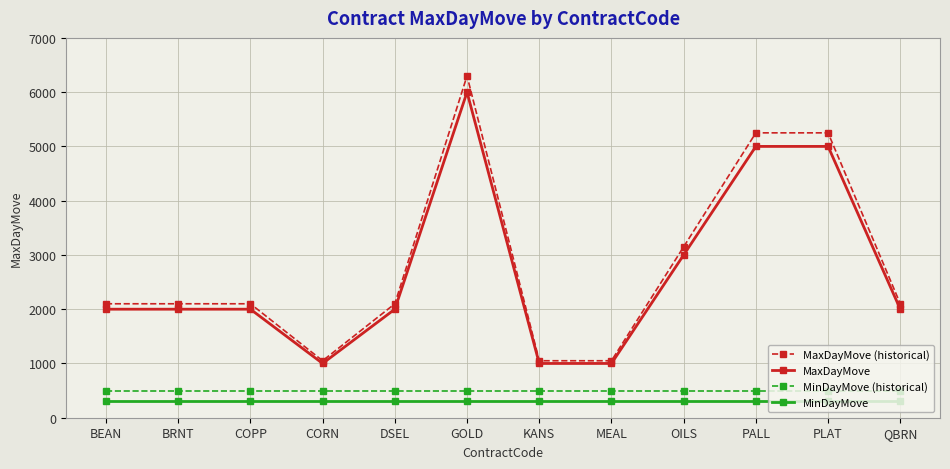

What is the highest value of the MinDayMove series?

300